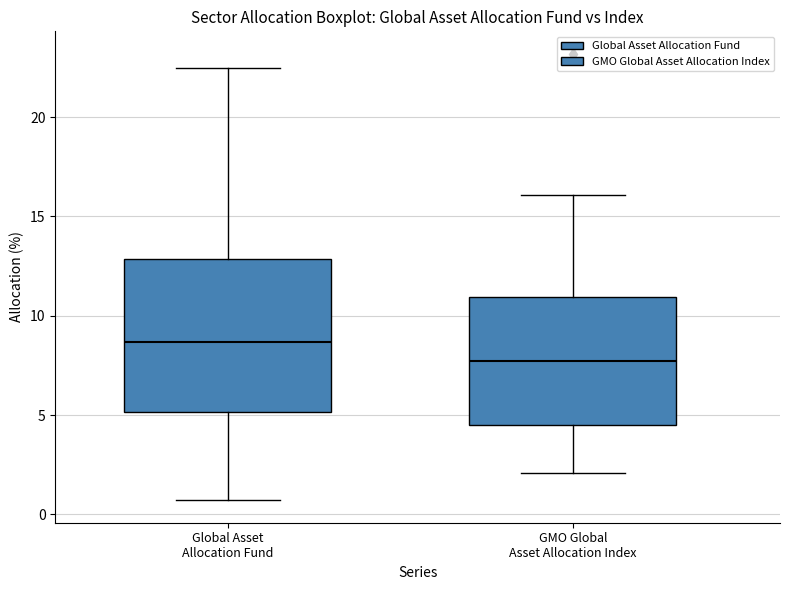

Which box has the lowest median line?

GMO Global Asset Allocation Index